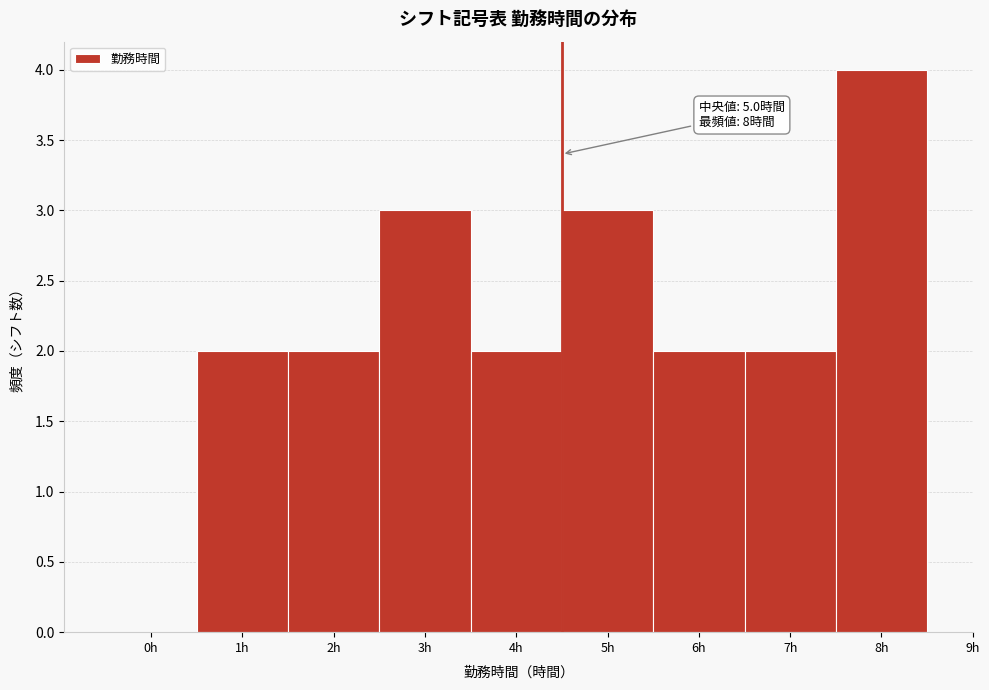

Reading left to right, what are all the values shown in this chart?

0h=0	1h=2	2h=2	3h=3	4h=2	5h=3	6h=2	7h=2	8h=4